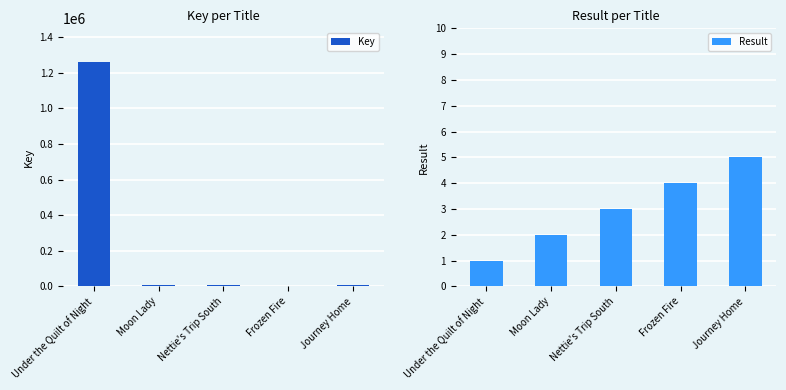

What is the difference between the Key values at Journey Home and Moon Lady?

947